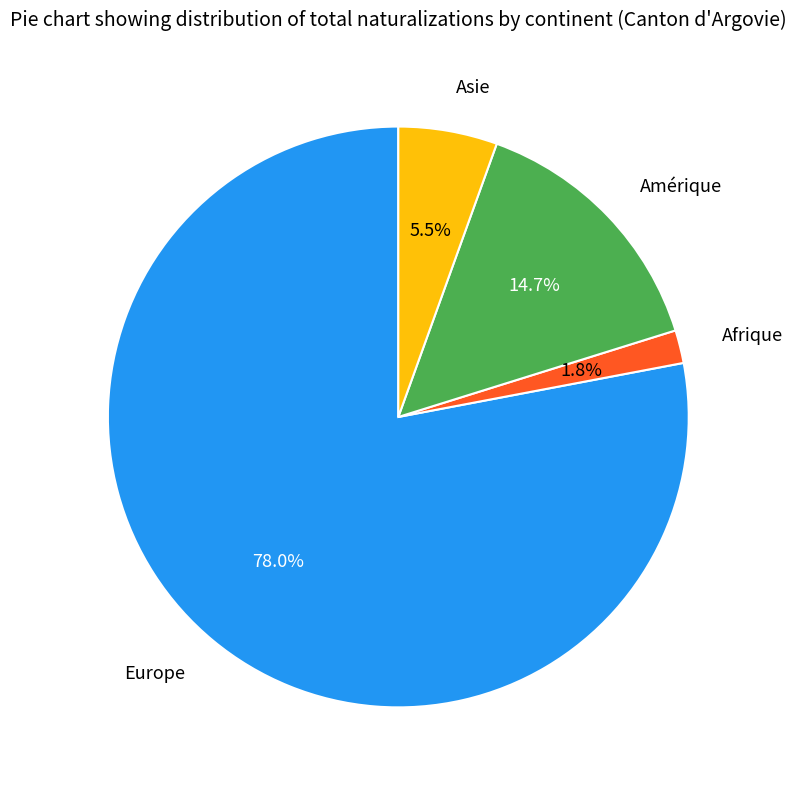

Is there a majority slice in this chart?

Yes